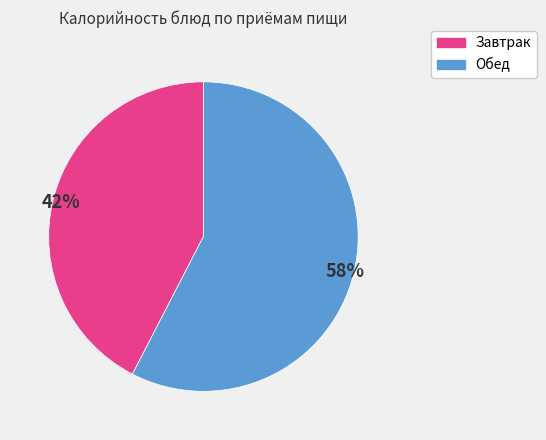

Does any single category account for the majority?

Yes